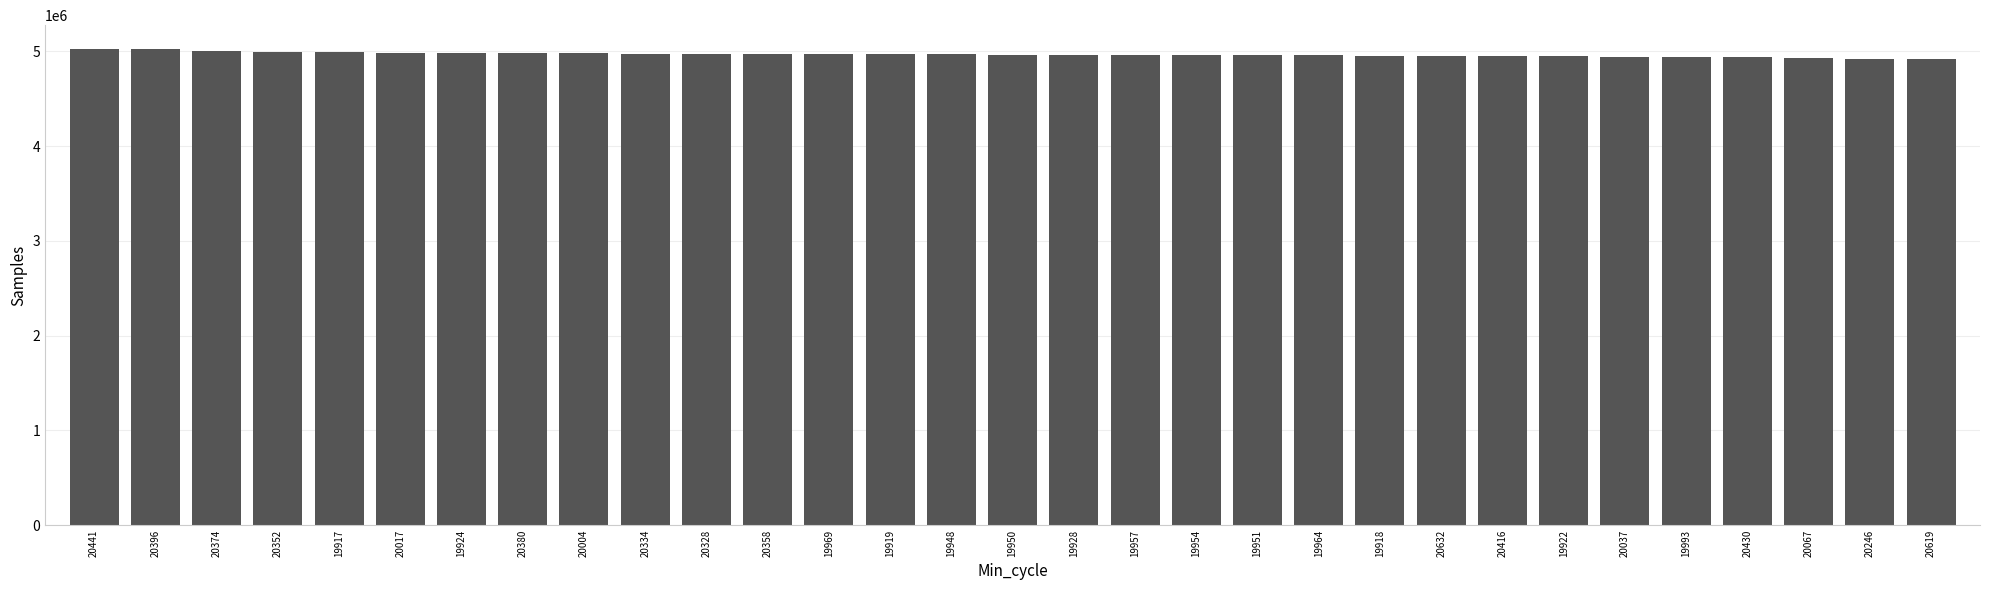

What is the sum of all values?

154001174